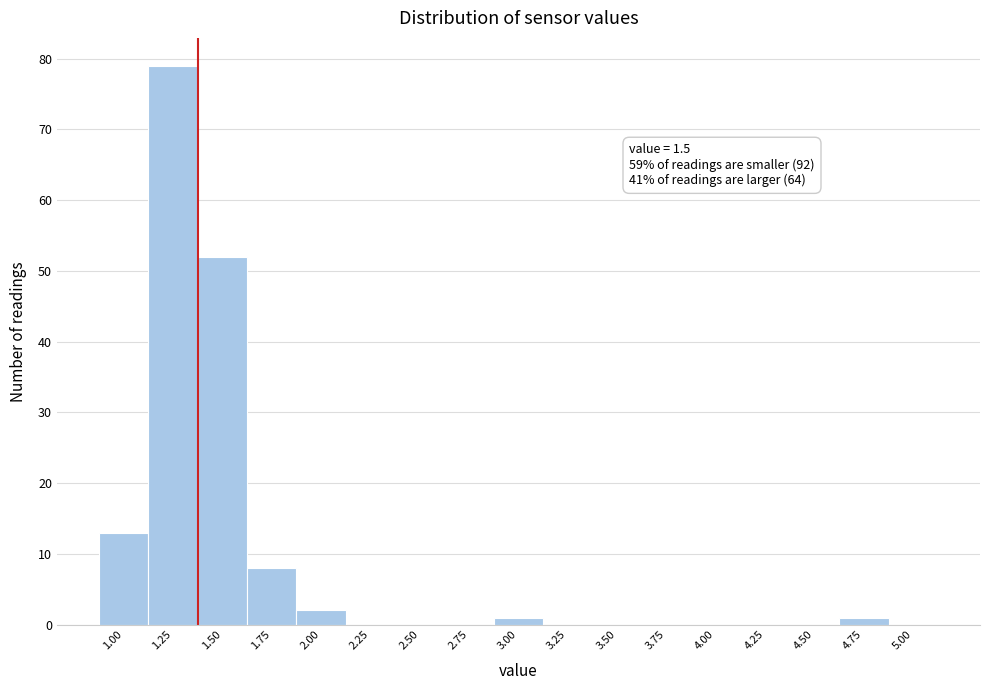

Reading left to right, extract all data points from this chart.

1.00=13	1.25=79	1.50=52	1.75=8	2.00=2	2.25=0	2.50=0	2.75=0	3.00=1	3.25=0	3.50=0	3.75=0	4.00=0	4.25=0	4.50=0	4.75=1	5.00=0